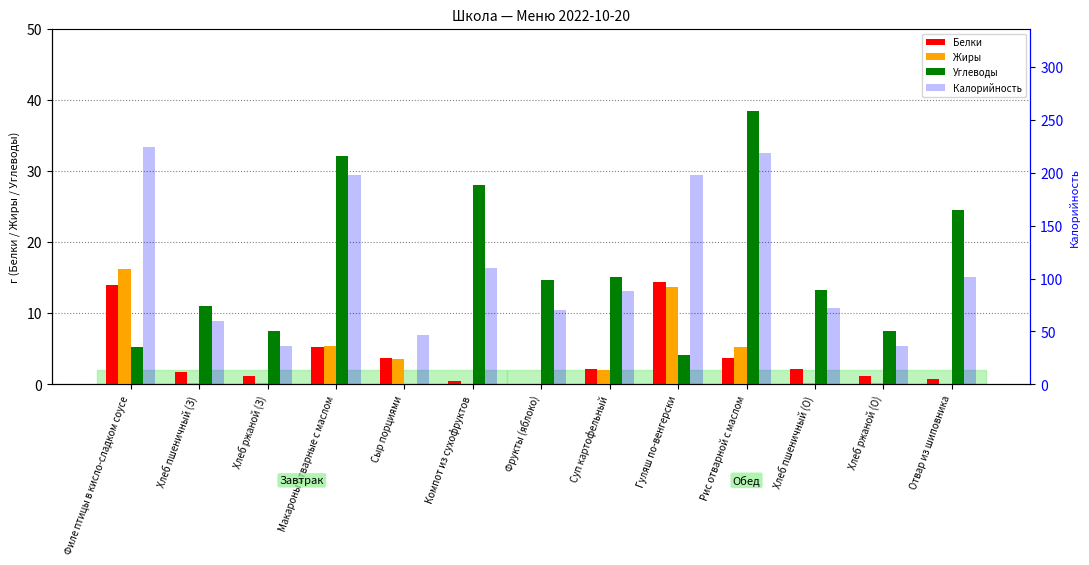

Rank the series by their maximum value, from highest to lowest.

Калорийность, Углеводы, Жиры, Белки